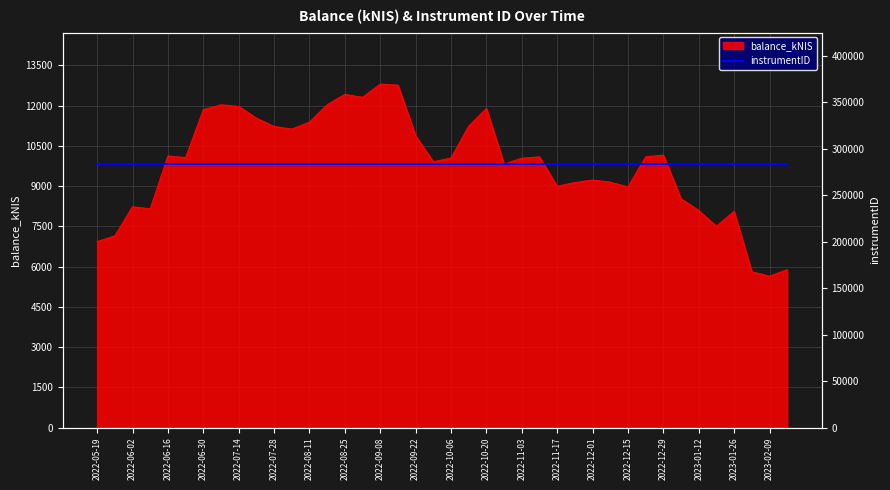

True or false: the data shows 19030.1 at 2022-07-14.

False